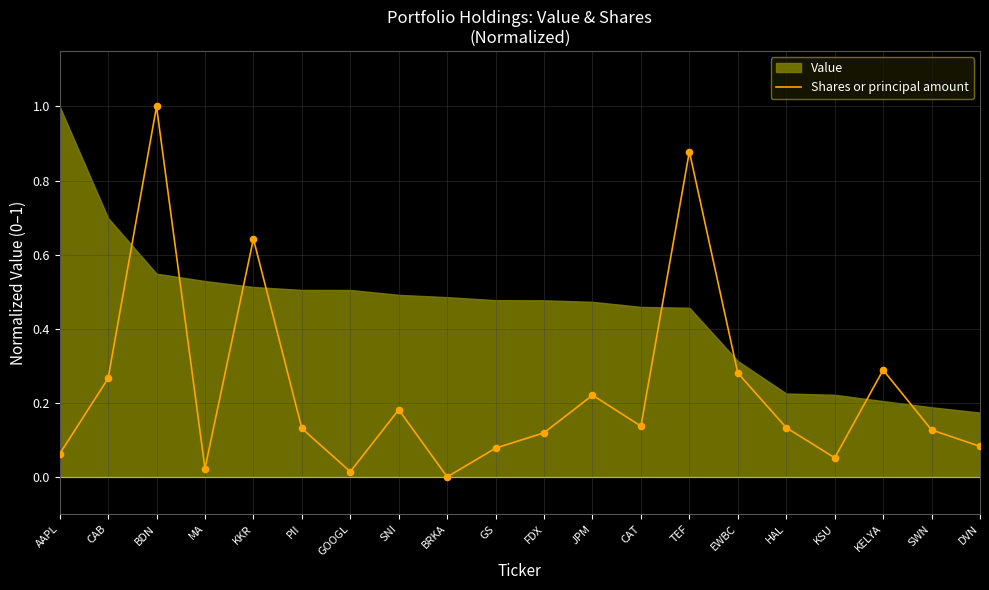

What is the change in value from SNI to TEF?

+0.7